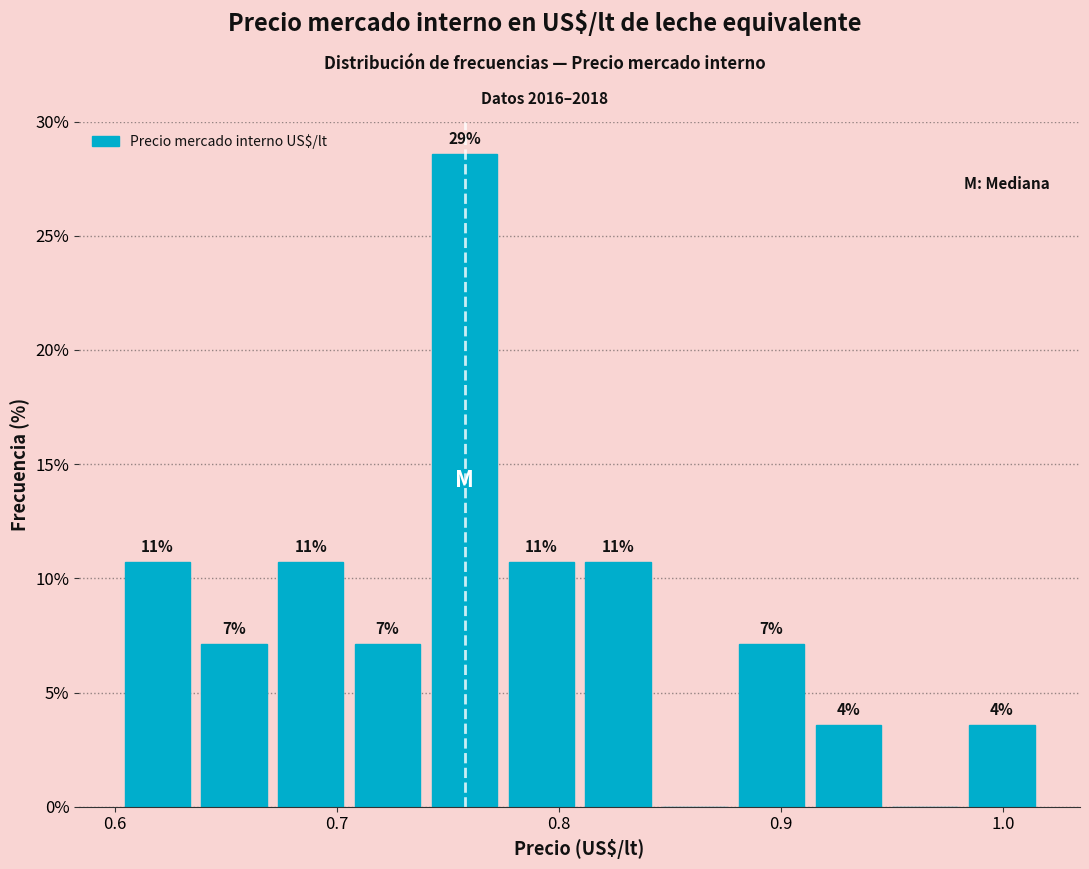

Around what value on the x-axis is the tallest bar? Give the approximate position of its centre, as read against the axis.

0.76